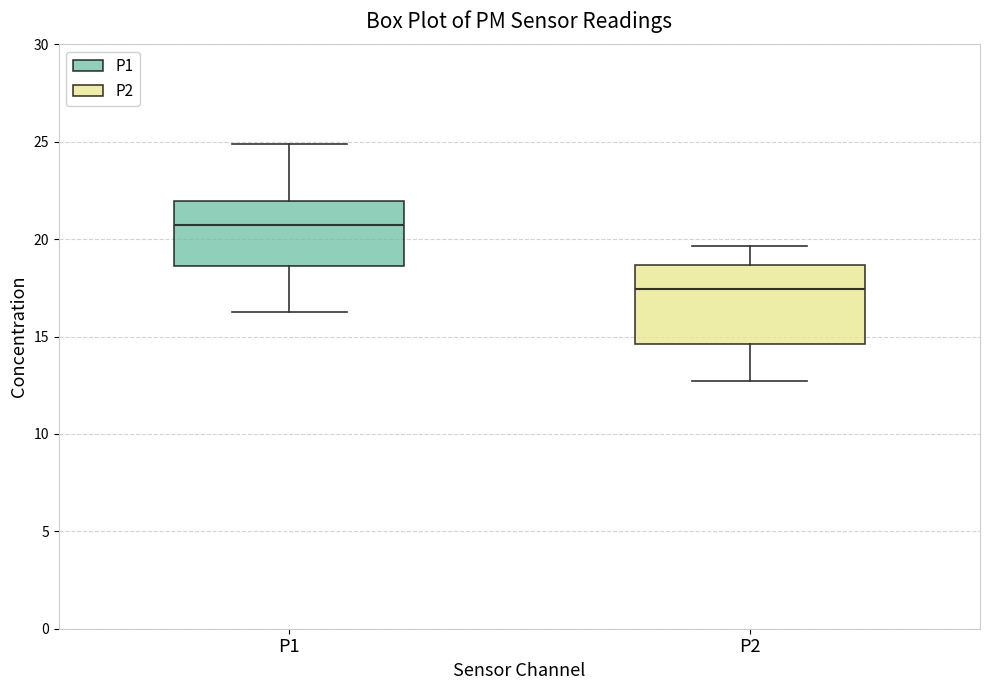

Reading left to right, transcribe this box plot: for each box, give where its median line is, the range the box spans, and where its two whiskers end, as read against the y-axis. The values are not printed on the chart, so give them approximately, as read against the axis.

P1: median 20.5, box 18.5 to 22.0, whiskers 16.5 to 25.0
P2: median 17.5, box 14.5 to 18.5, whiskers 12.5 to 19.5